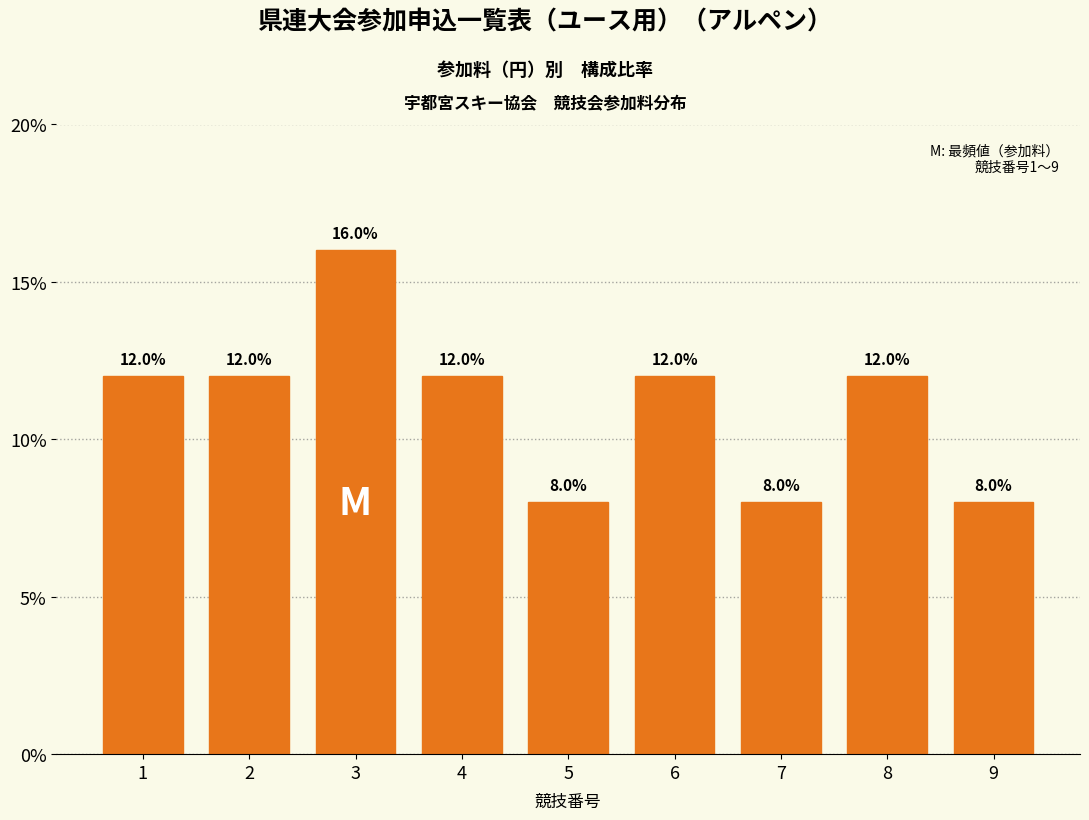

Reading right to left, list all the values displayed in this chart.

9=8	8=12	7=8	6=12	5=8	4=12	3=16	2=12	1=12